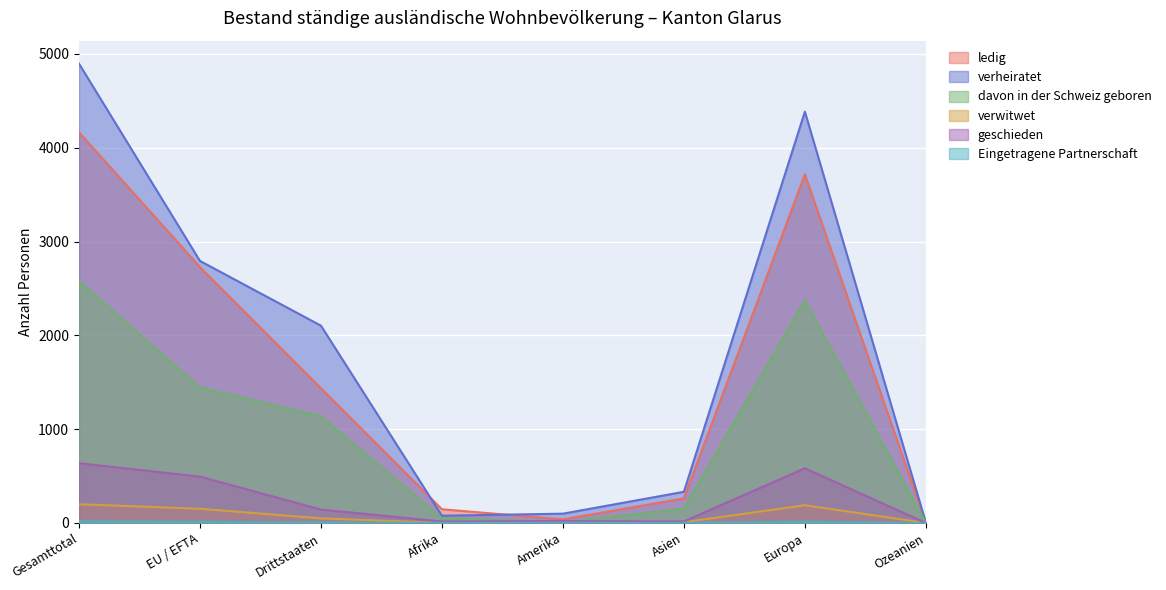

What is the label of the 7th point from the right?

EU / EFTA